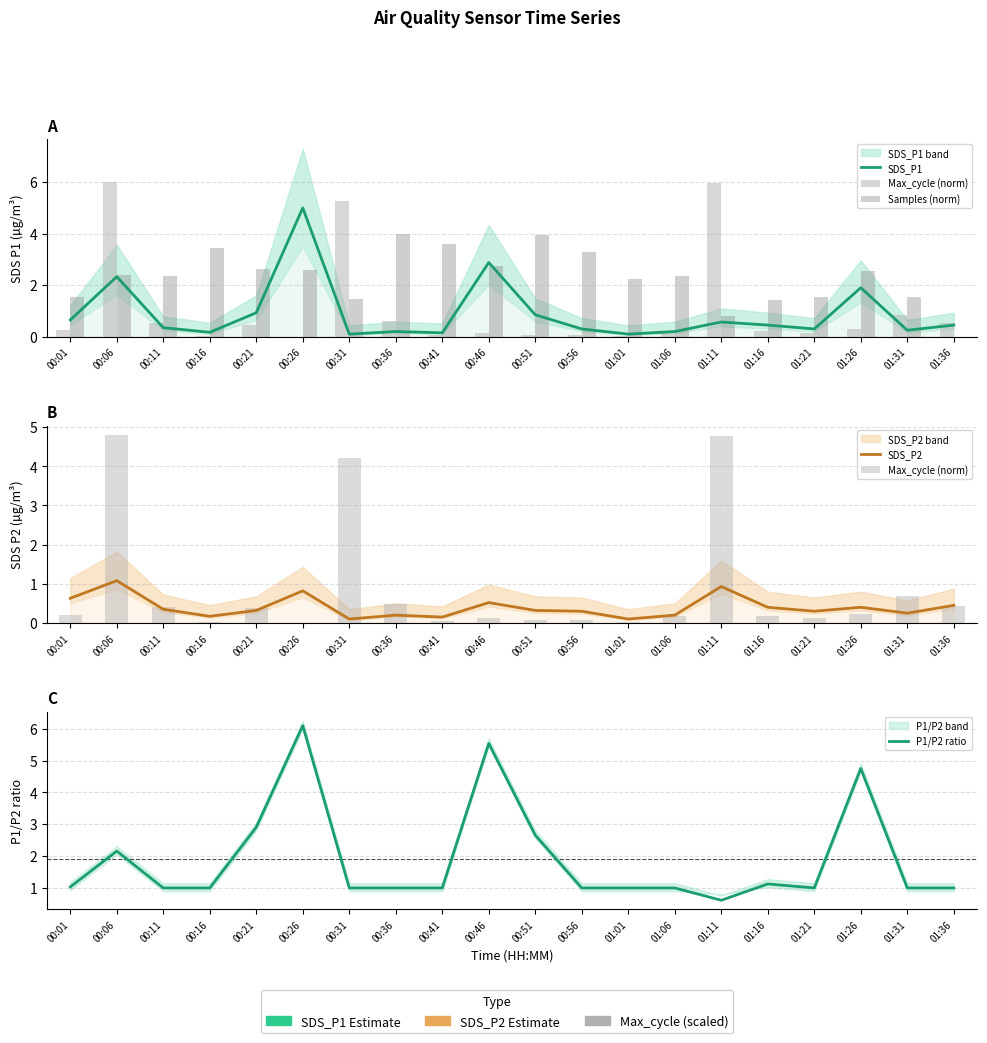

What are all the series names shown in the legend?

SDS_P1, Max_cycle (norm), Samples (norm), SDS_P2, P1/P2 ratio